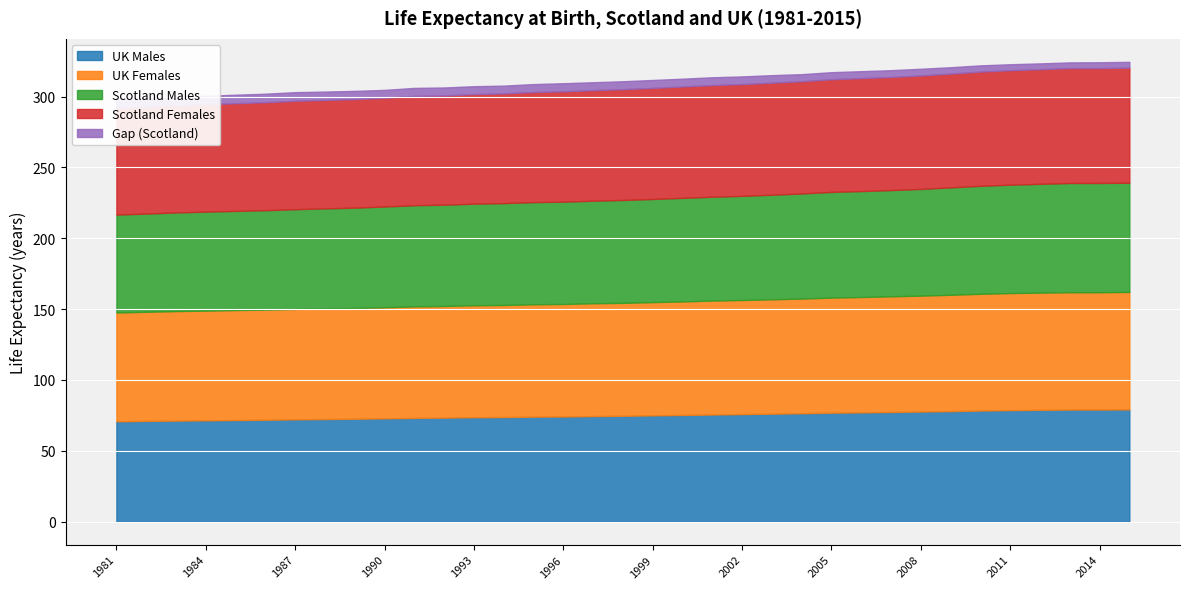

List the labels in order of Scotland Females value, smallest first.

1981, 1982, 1983, 1984, 1985, 1986, 1987, 1988, 1989, 1990, 1991, 1992, 1993, 1994, 1995, 1996, 1997, 1998, 1999, 2000, 2001, 2002, 2003, 2004, 2005, 2006, 2007, 2008, 2009, 2010, 2011, 2012, 2013, 2014, 2015